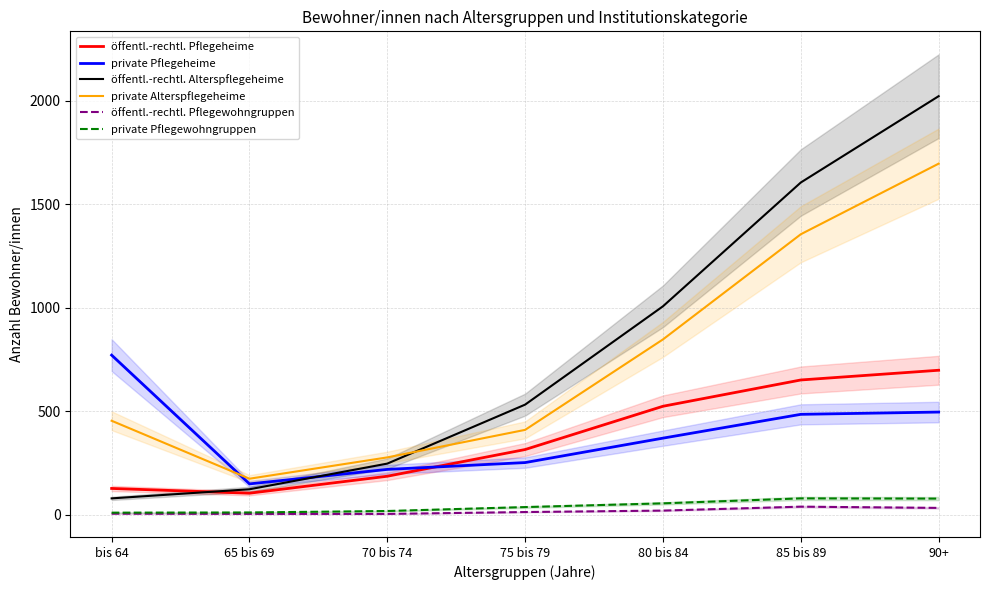

True or false: öffentl.-rechtl. Pflegewohngruppen has a value of 20 at 80 bis 84.

True